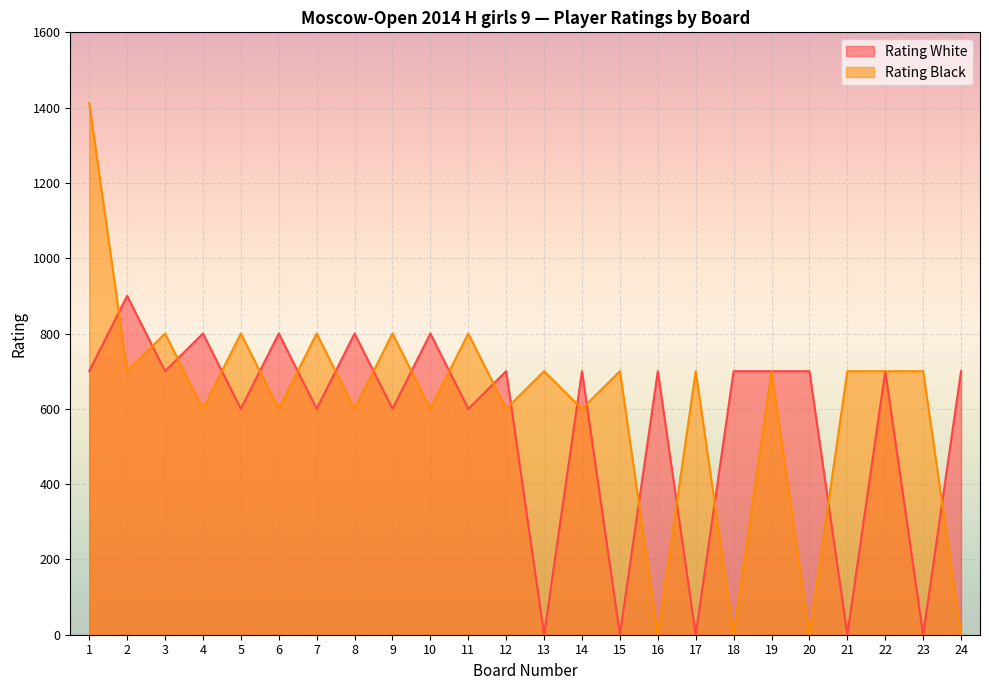

Which series has the largest range (max minus min)?

Rating Black